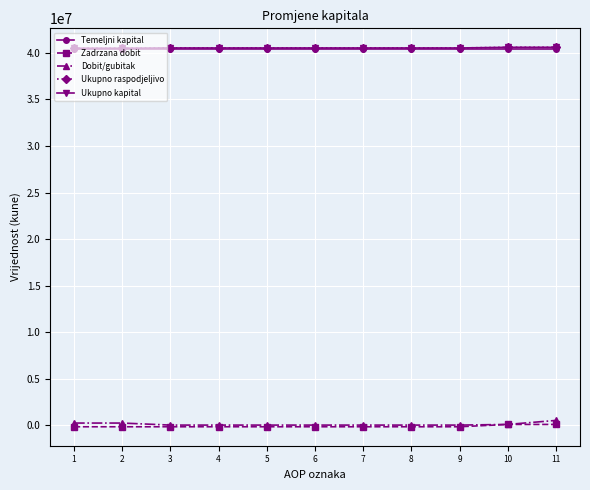

The value of Ukupno kapital at 8 is 40534515. True or false?

True